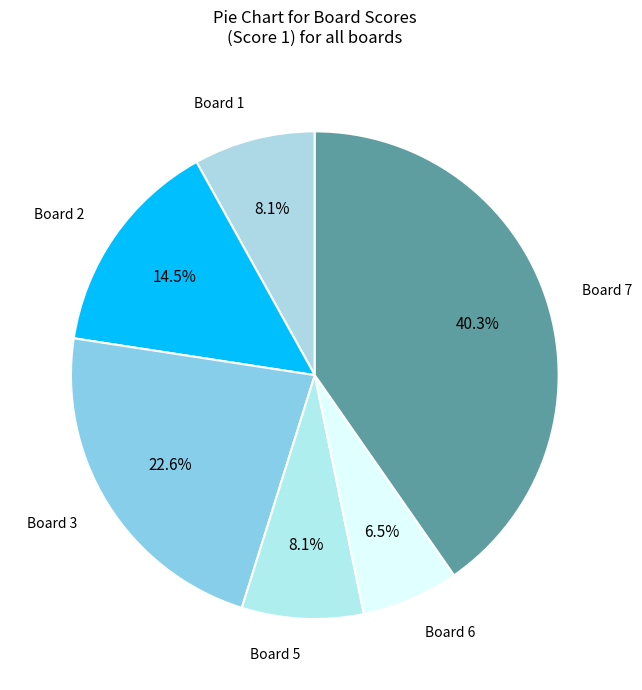

Count the number of slices in the pie.

6